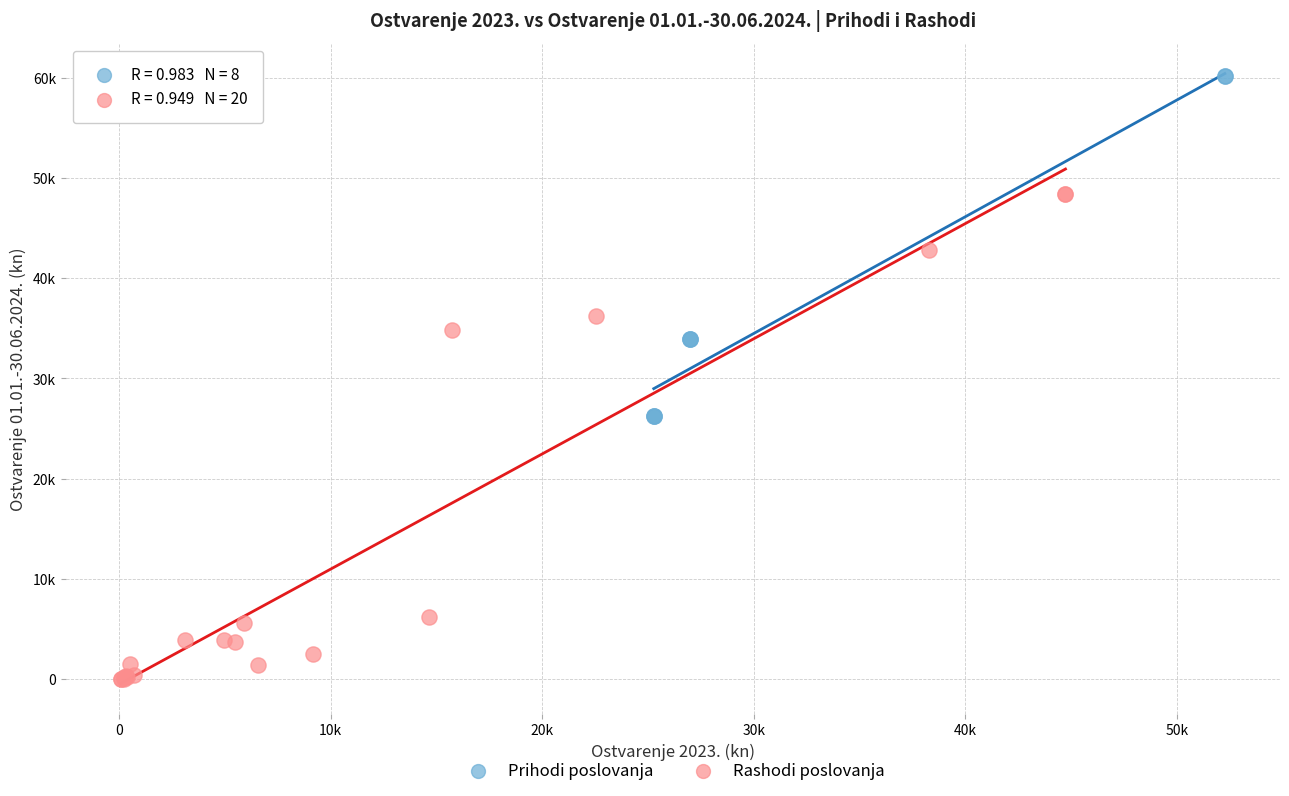

Which series reaches the maximum Y coordinate?

Prihodi poslovanja